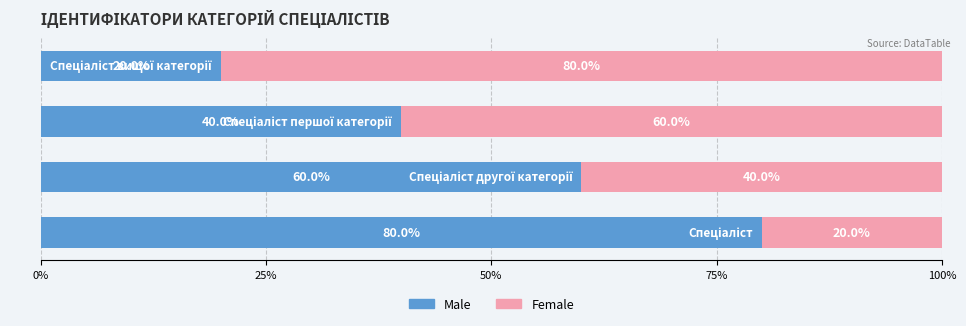

What is the average value of the Male series?

50